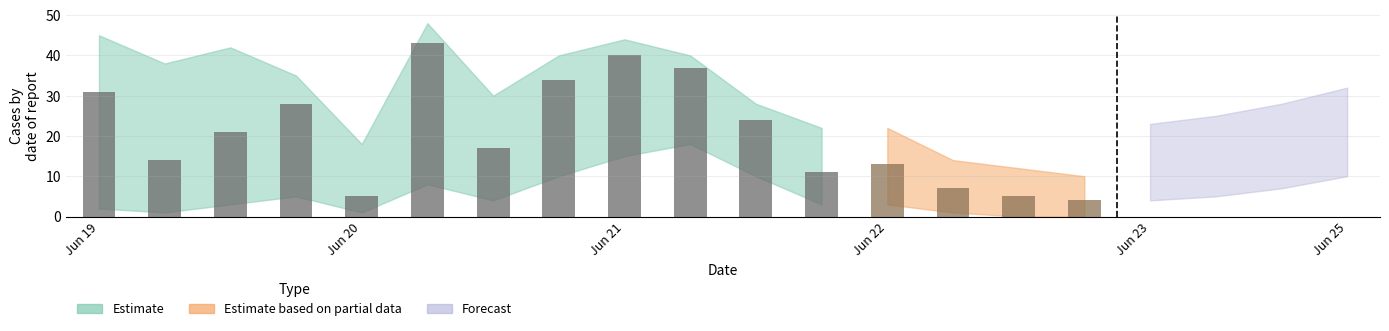

At which label does Forecast reach its peak?

2021-06-25